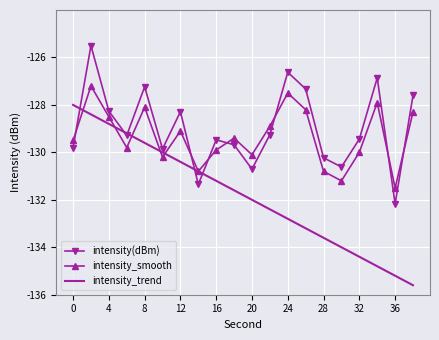

True or false: intensity(dBm) and intensity_smooth cross at least once.

True